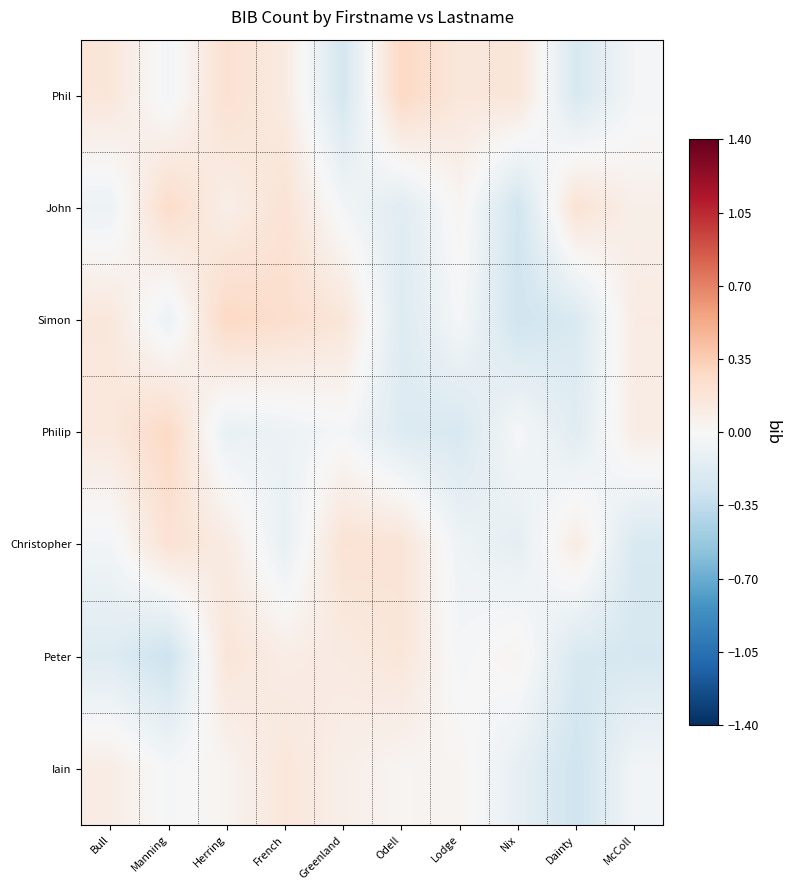

Between Nix and Bull, which is larger?

Nix